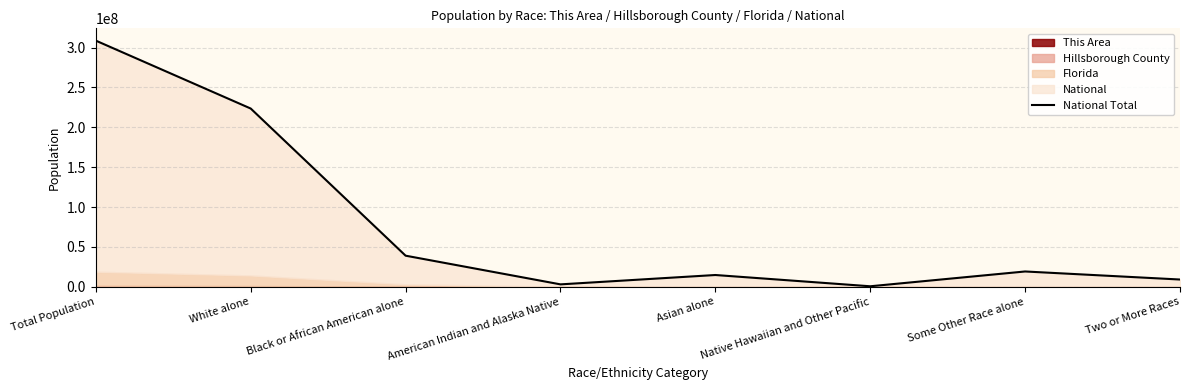

What is the difference between the values at Asian alone and Native Hawaiian and Other Pacific?

14134239